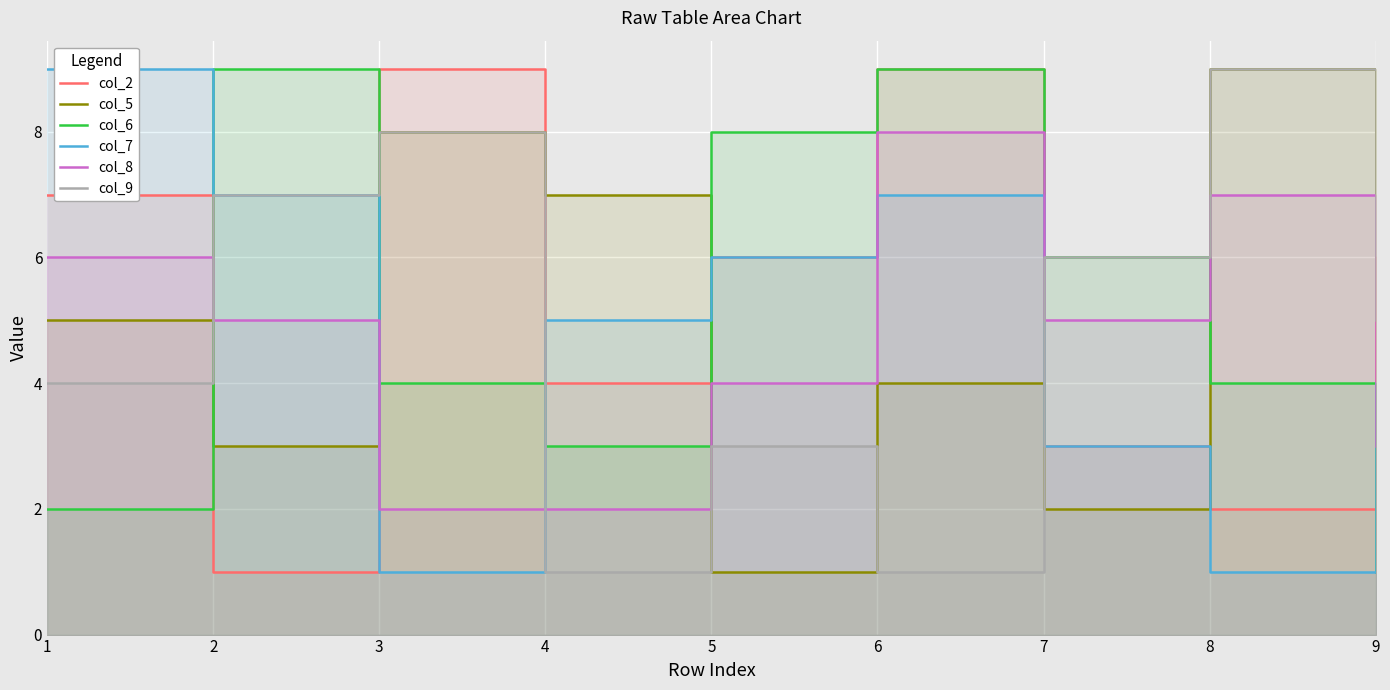

What is the difference between the highest and lowest values at 2?

8